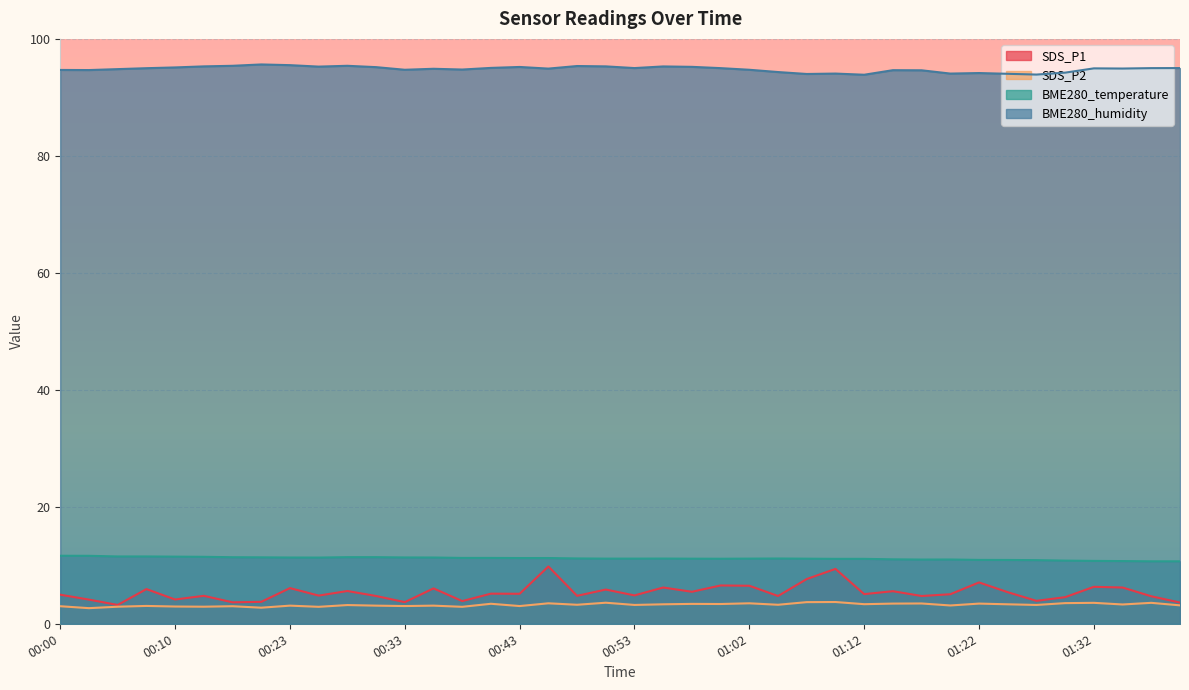

Is it true that BME280_temperature equals 4.1 at 01:32?

False